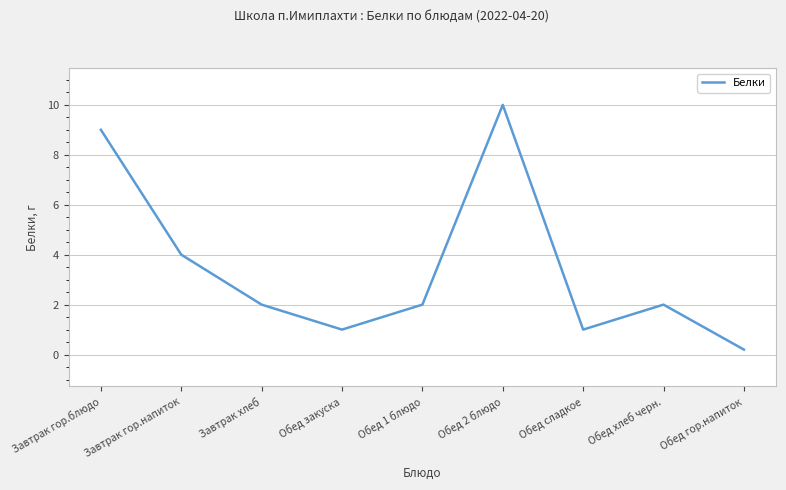

What position from the left is Обед гор.напиток?

9